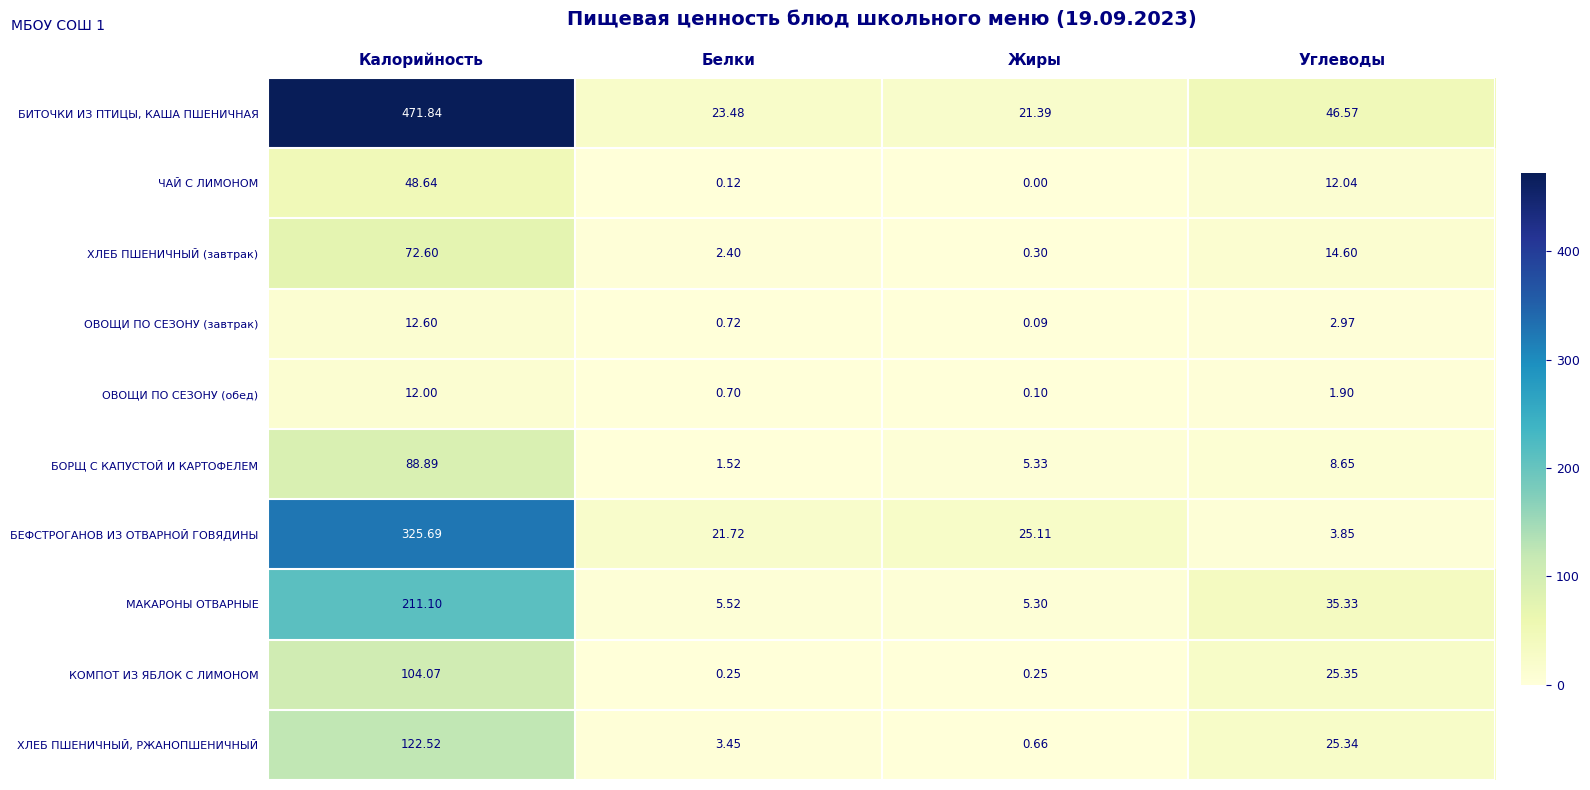

Which series changed the most between Калорийность and Белки?

БИТОЧКИ ИЗ ПТИЦЫ, КАША ПШЕНИЧНАЯ